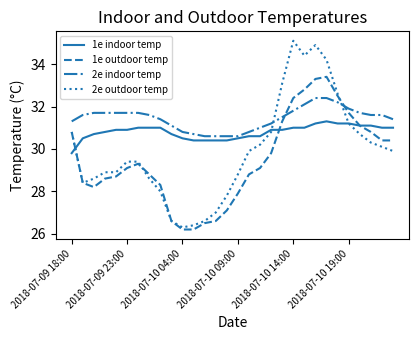

Rank the series by their average value, from lowest to highest.

1e outdoor temp, 2e outdoor temp, 1e indoor temp, 2e indoor temp